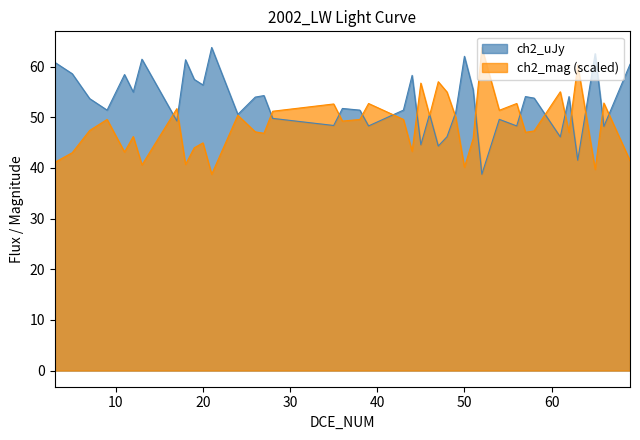

In ch2_mag, how many points are higher than both neighbors (excluding endpoints)?

14